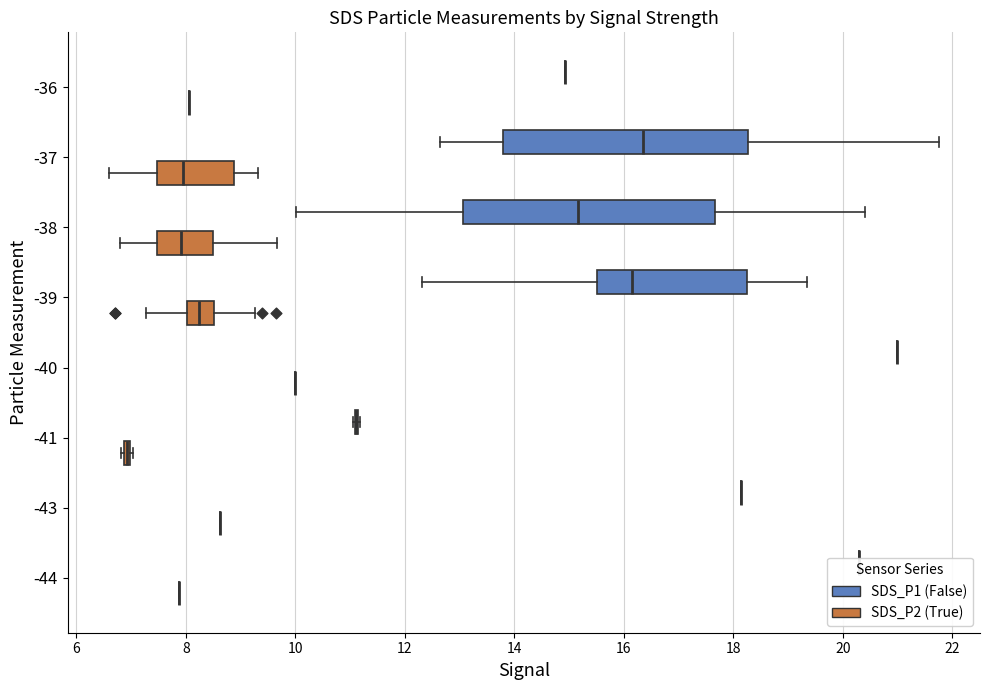

Which series reaches the maximum Y coordinate?

SDS_P1